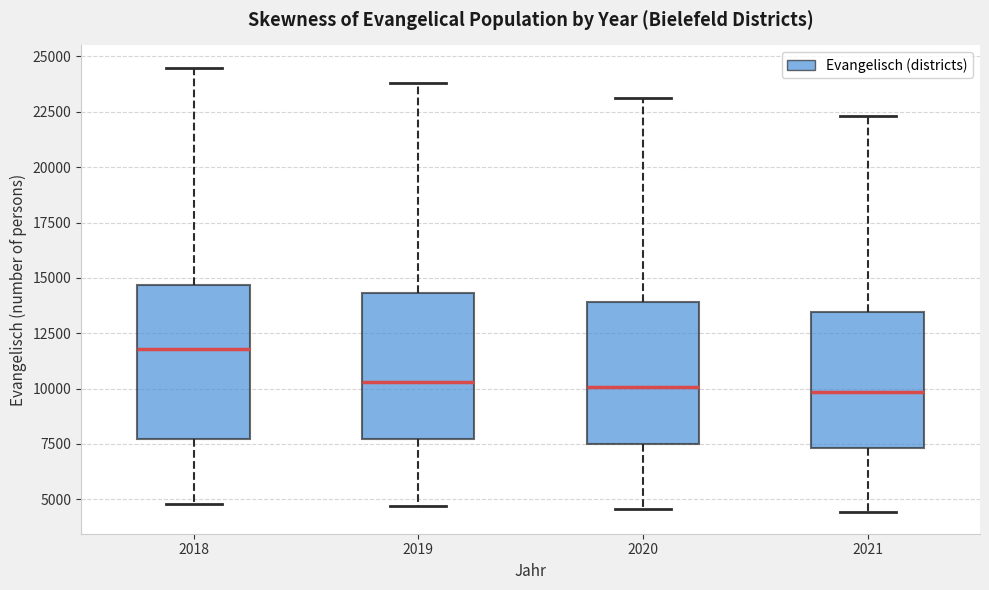

Which box has the highest median line?

2018